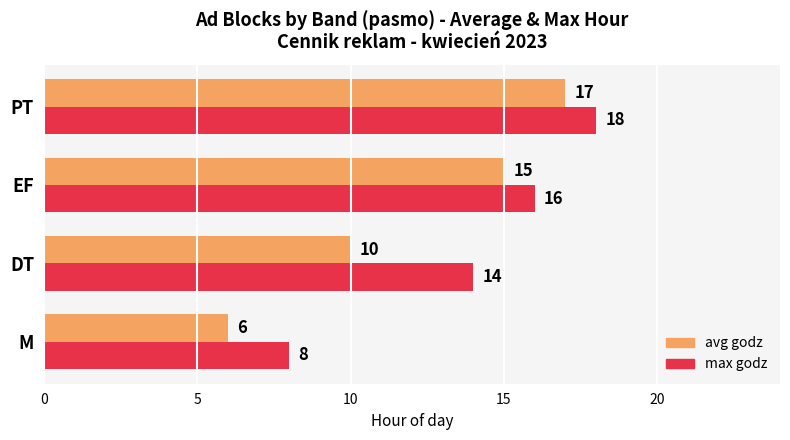

At how many categories does at least one series exceed 6?

4